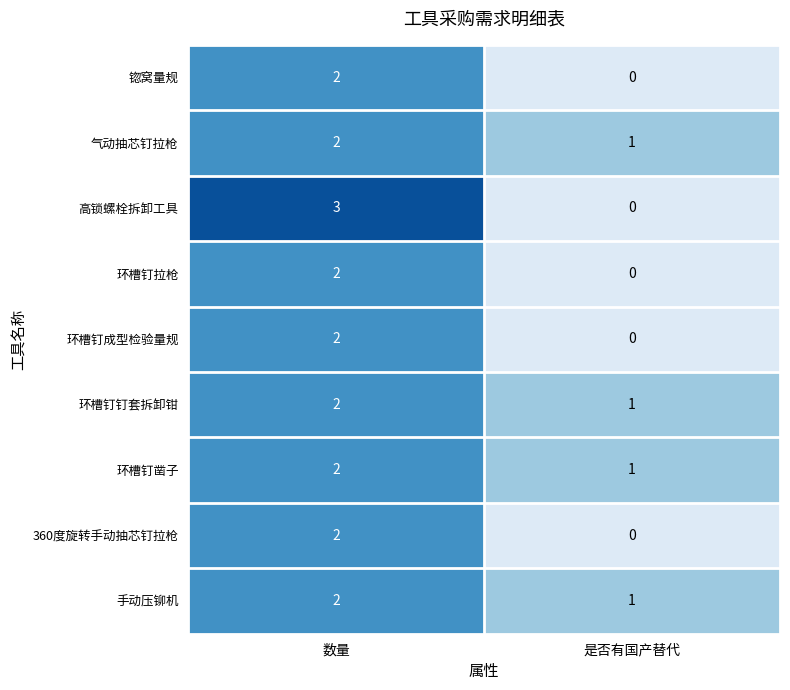

At which label is 手动压铆机 closest to 1?

是否有国产替代